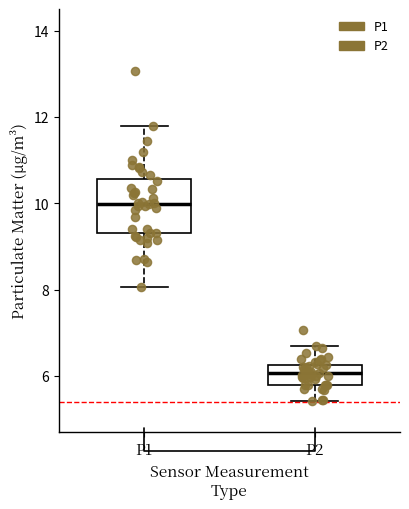

Reading left to right, read every box against the y-axis: the position of its median line, the range the box covers, and the ends of its whiskers. The values are not printed on the chart, so give them approximately, as read against the axis.

P1: median 10.0, box 9.4 to 10.6, whiskers 8.0 to 11.8
P2: median 6.0, box 5.8 to 6.2, whiskers 5.4 to 6.8